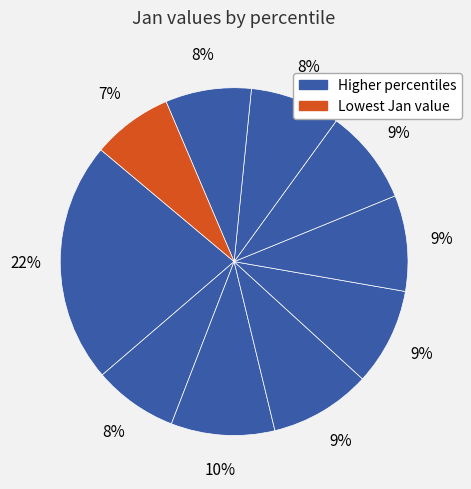

How many slices are in this pie chart?

10